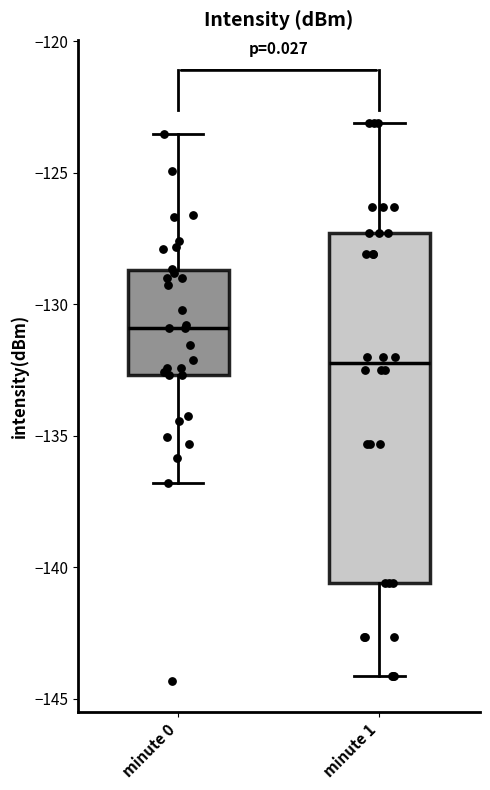

Reading left to right, transcribe this box plot: for each box, give where its median line is, the range the box spans, and where its two whiskers end, as read against the y-axis. The values are not printed on the chart, so give them approximately, as read against the axis.

minute 0: median -131.0, box -132.5 to -128.5, whiskers -137.0 to -123.5
minute 1: median -132.0, box -140.5 to -127.5, whiskers -144.0 to -123.0